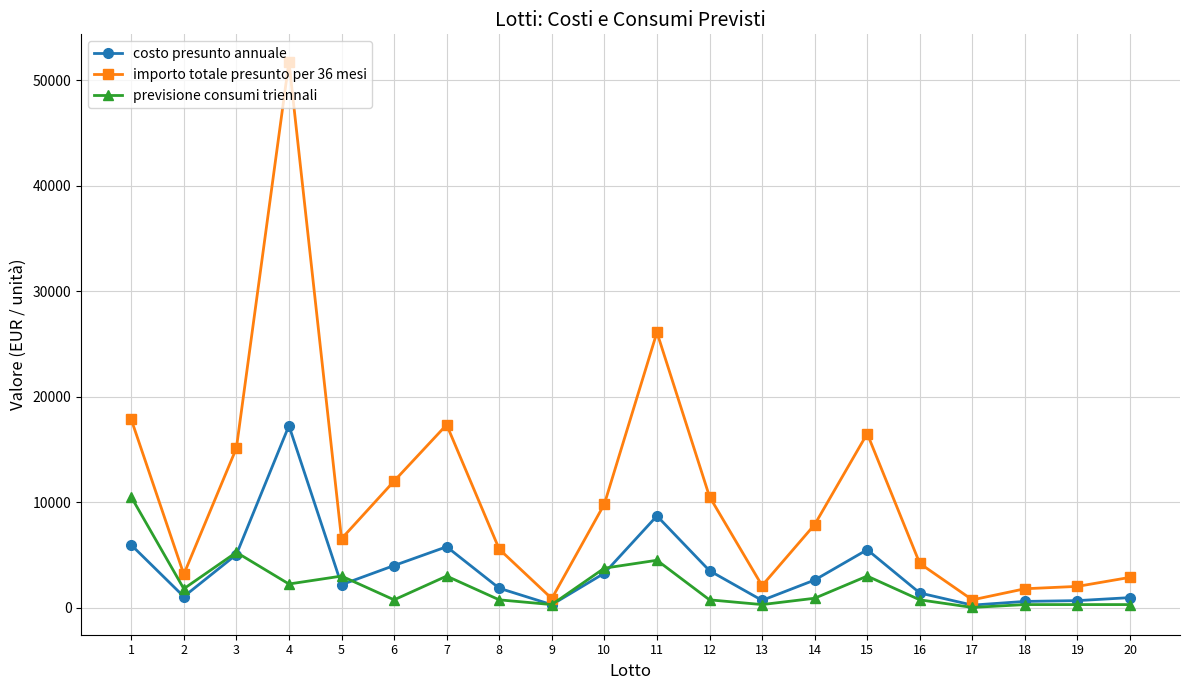

True or false: previsione consumi triennali and importo totale presunto per 36 mesi cross at least once.

False